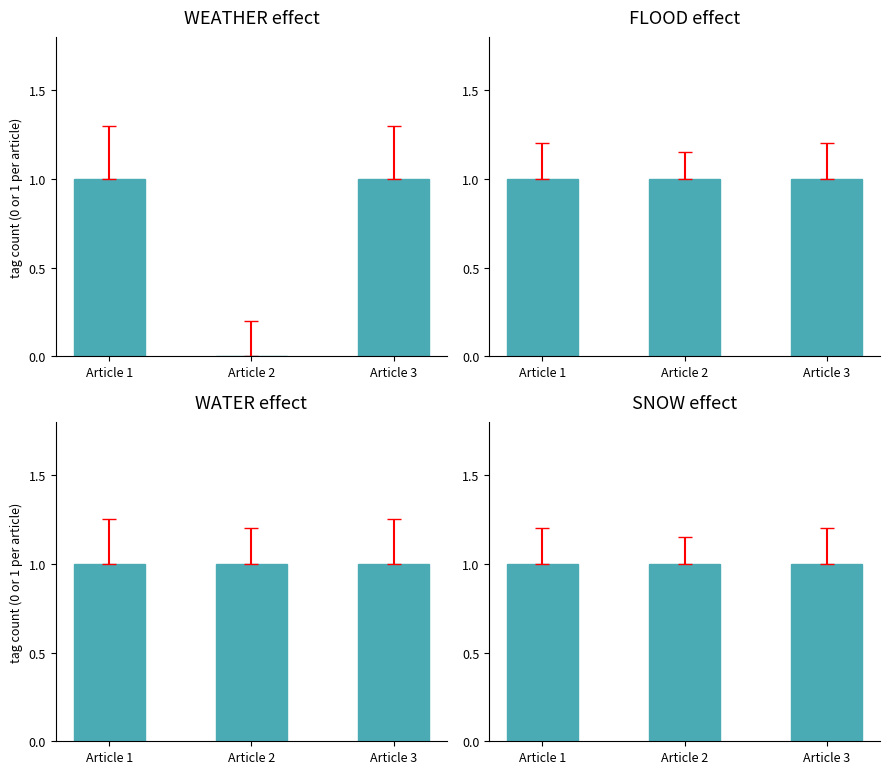

What is the value of the FLOOD bar at the 1st from the left?

1